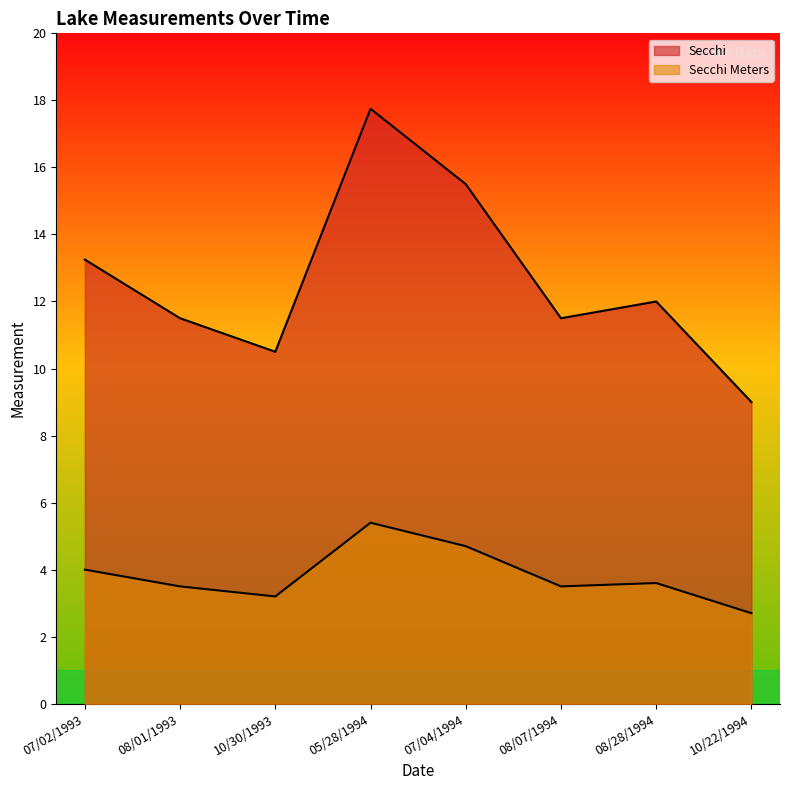

How many categories are shown in the chart?

8